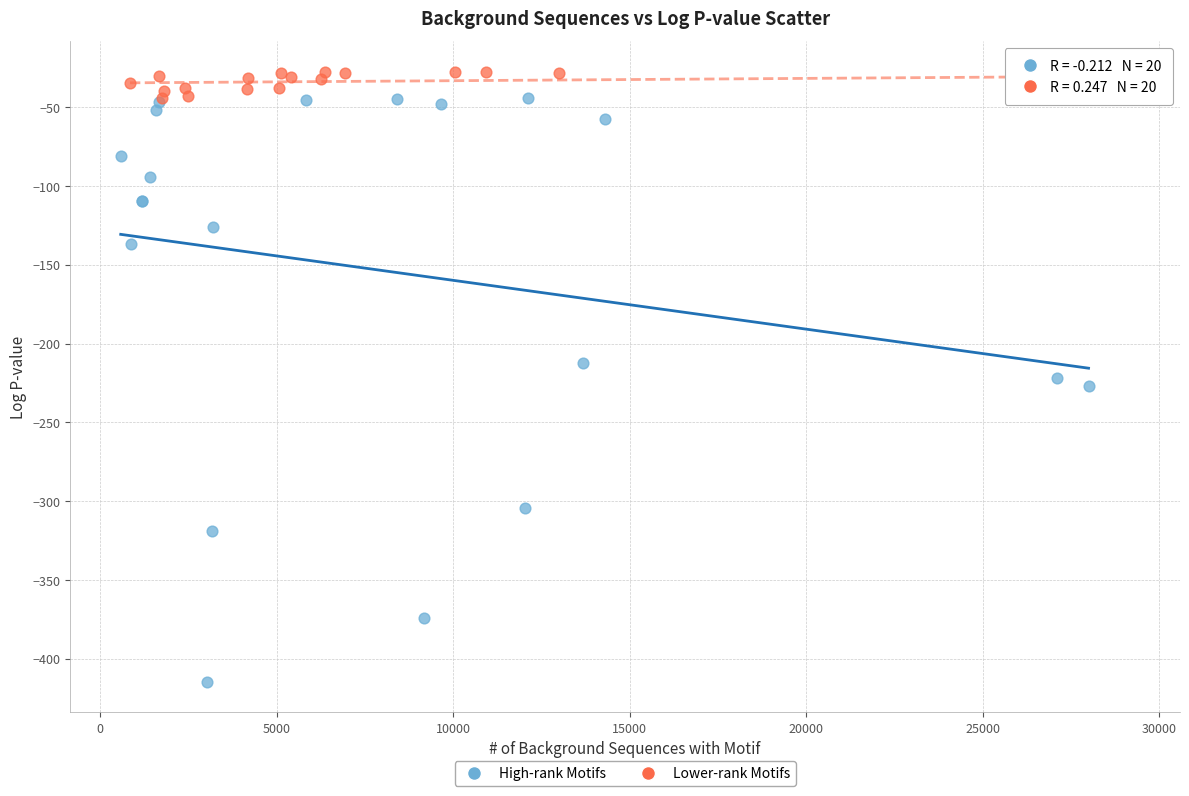

Which series has the widest spread of Y values?

High-rank Motifs